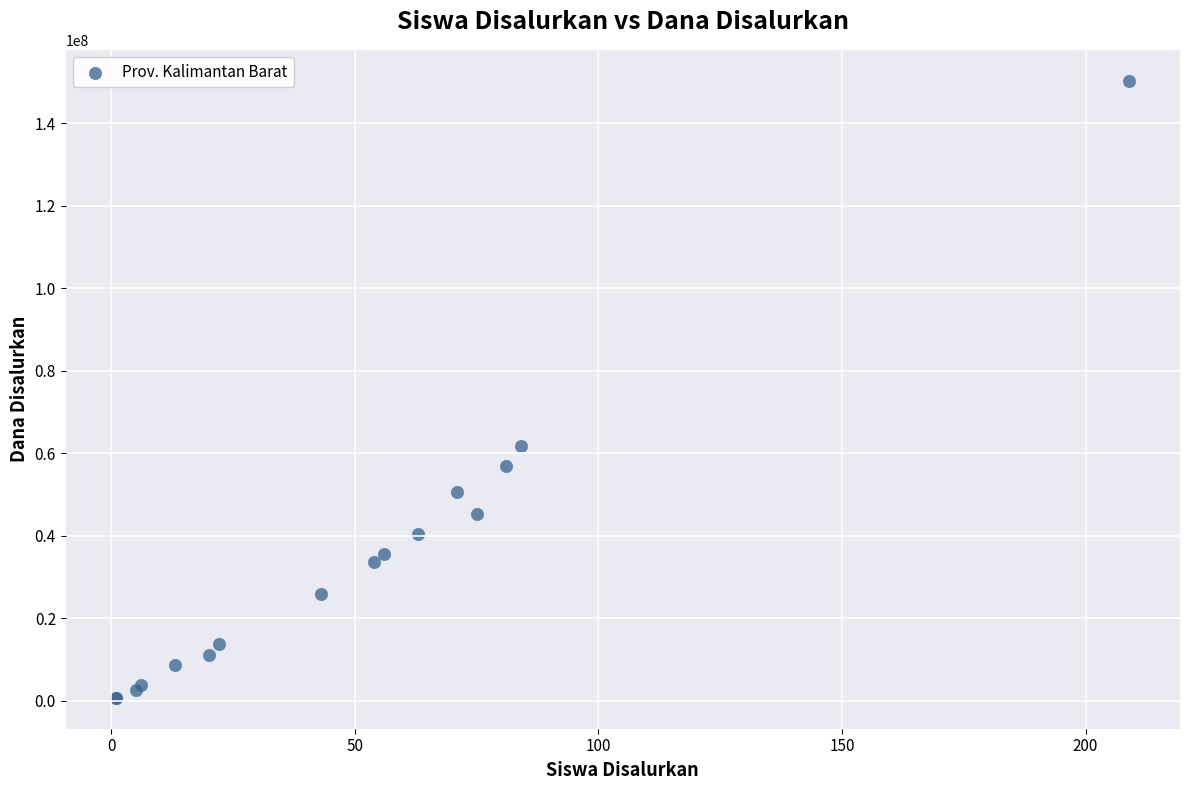

What Y value in the scatter plot is closest to 75562500?

61875000